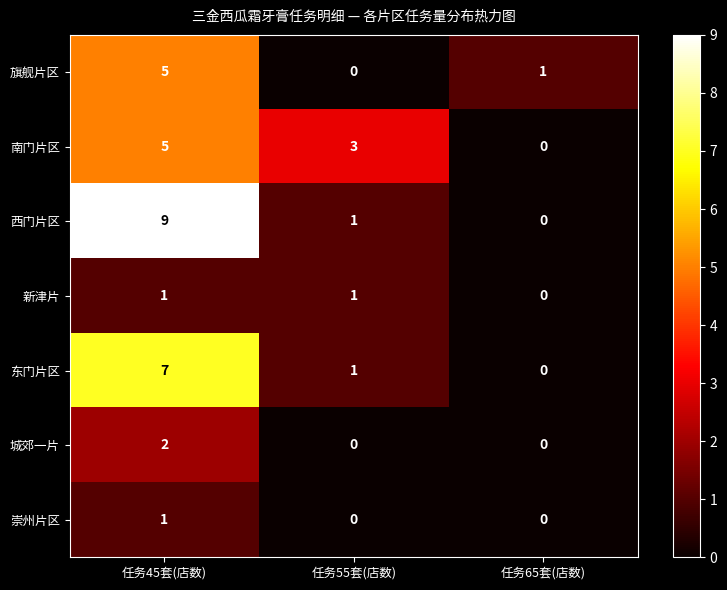

What is the greatest value displayed?

9